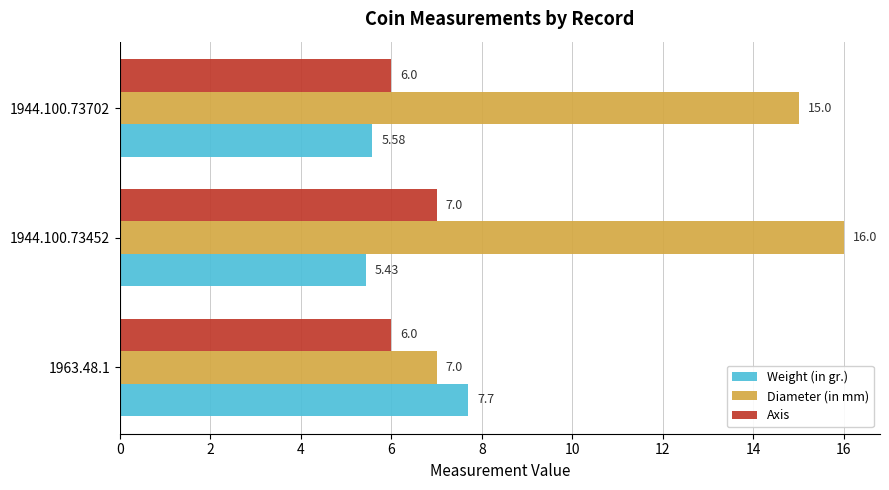

What is the total value across all series at 1963.48.1?

20.7